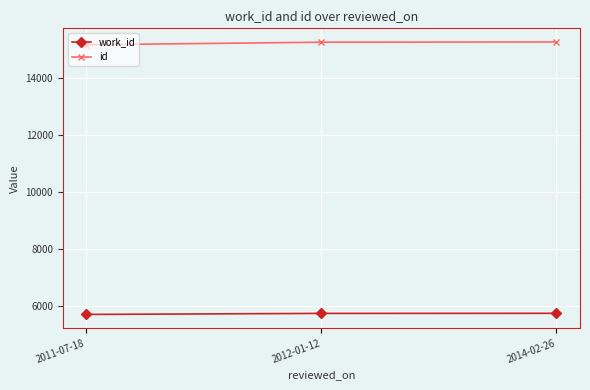

At how many categories does at least one series exceed 8167?

3